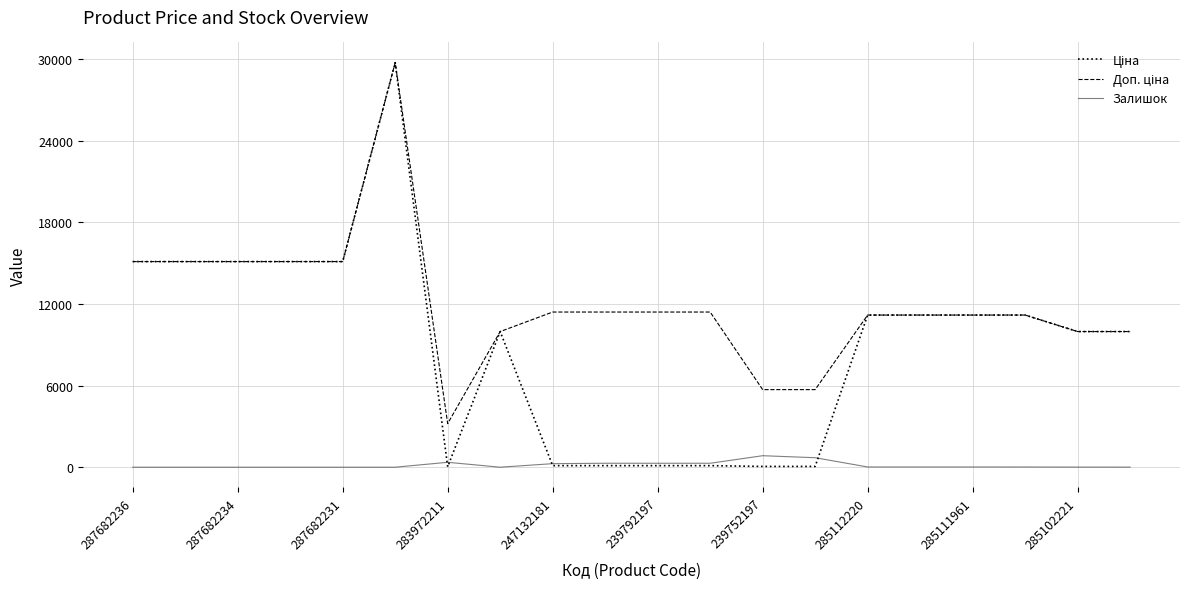

What is the maximum value for Залишок?

845.0